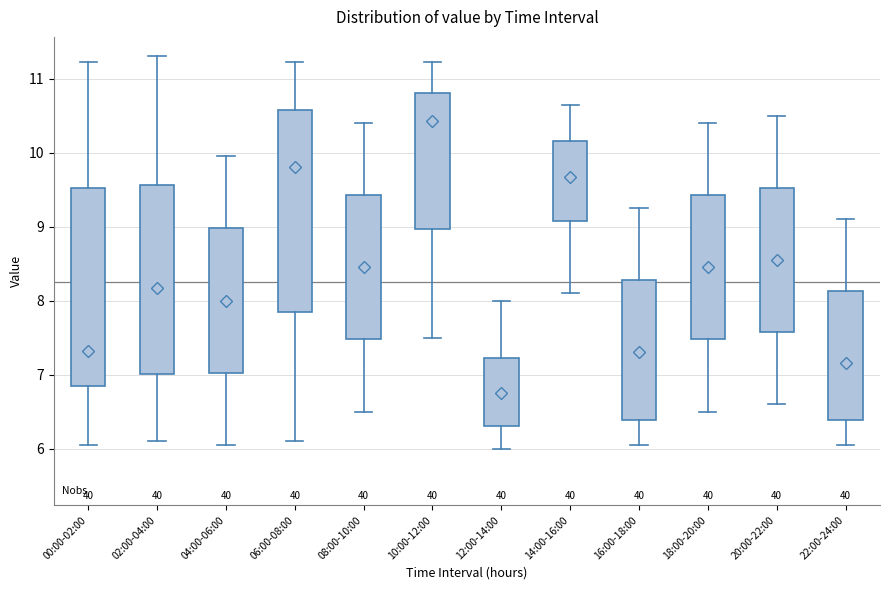

Where does the median line of the box for 18:00-20:00 sit on the y-axis? The values are not printed on the chart, so give them approximately, as read against the axis.

8.5